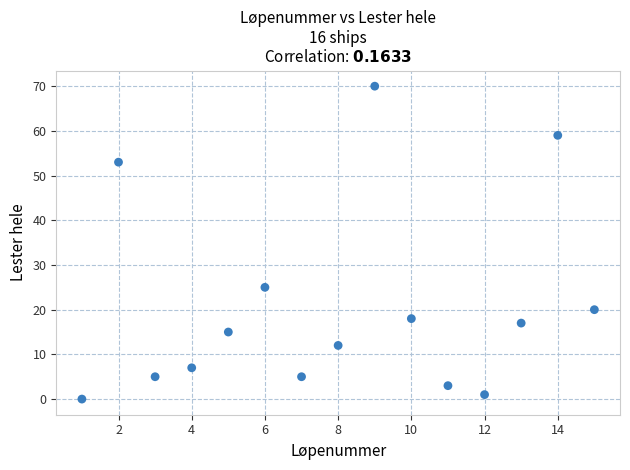

What is the range of Y values (max minus min)?

70